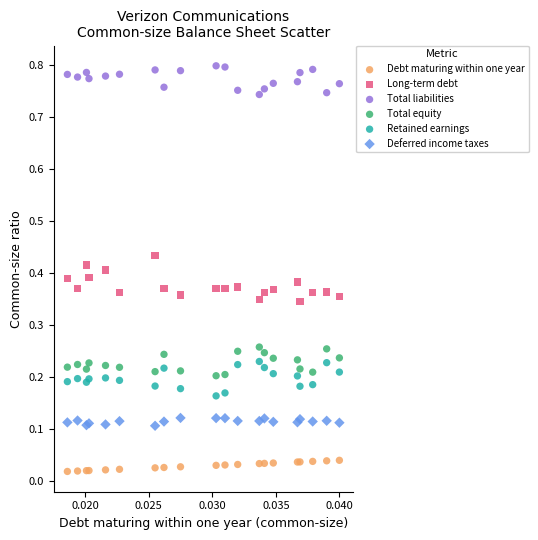

Which series contains the lowest Y value?

Debt maturing within one year